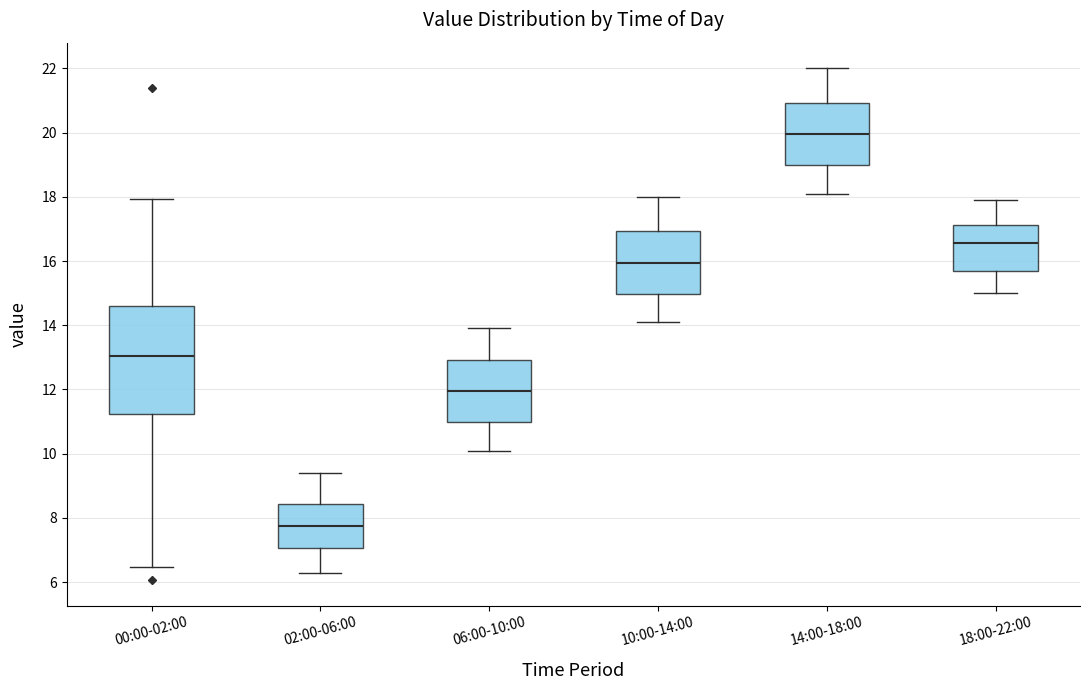

Which box's median line is the lowest?

02:00-06:00